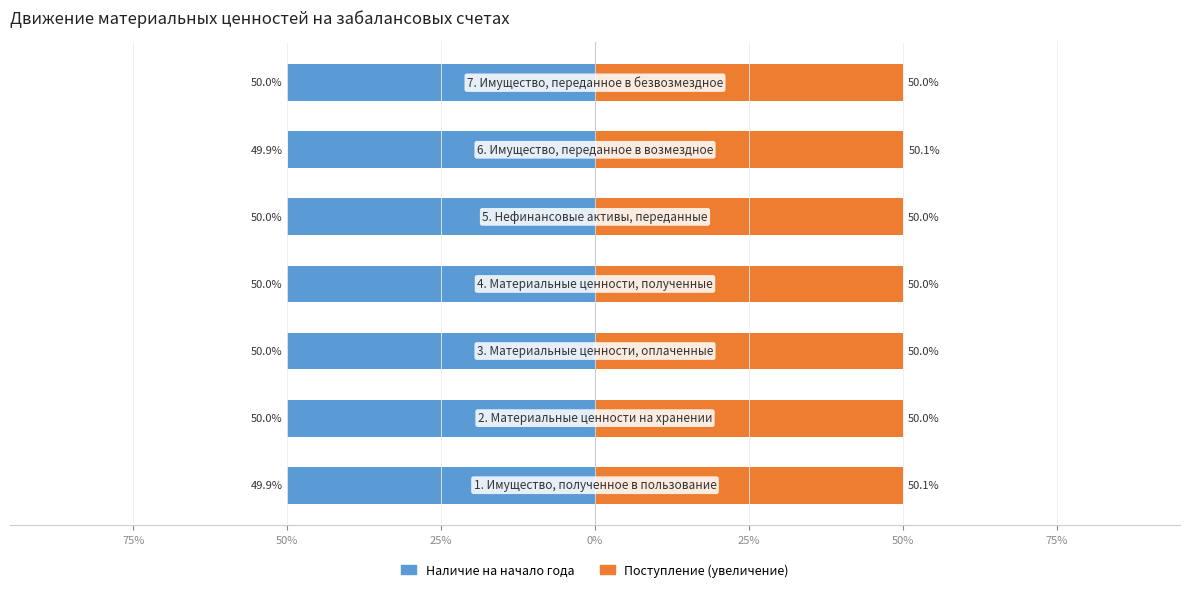

At how many categories does at least one series exceed 43?

7